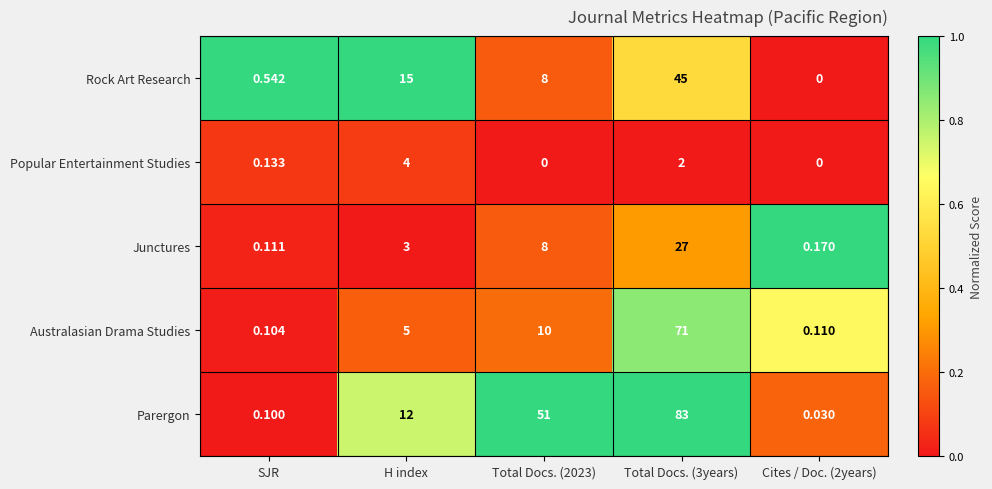

What is the difference between the highest and lowest values at SJR?

0.4